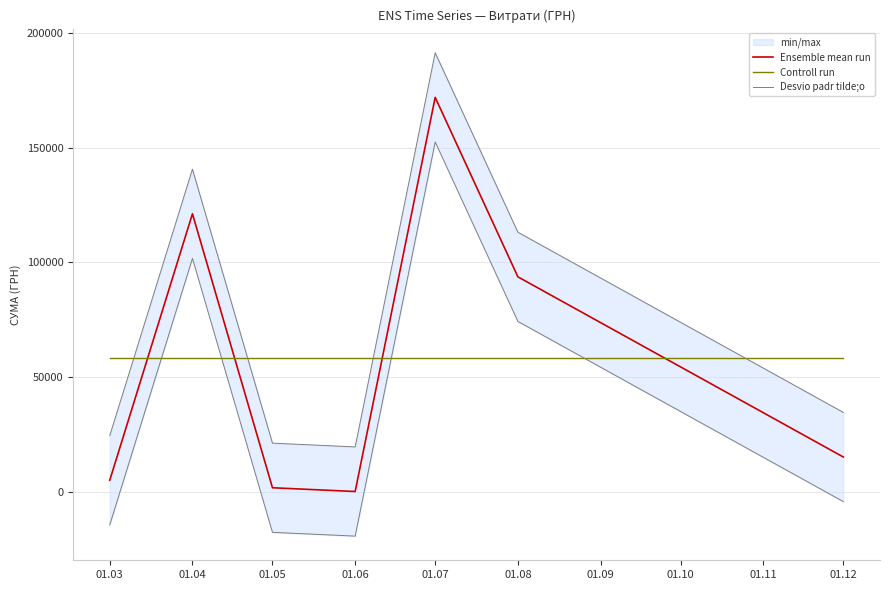

Reading left to right, what are all the values shown in this chart?

Ensemble mean run: 5139.0	121208.6	1874.1	240.0	171921.6	93755.5	15268.0
Controll run: 58486.7	58486.7	58486.7	58486.7	58486.7	58486.7	58486.7
Desvio padr tilde;o: 24566.9	140636.5	21302.1	19668.0	191349.5	113183.4	34696.0